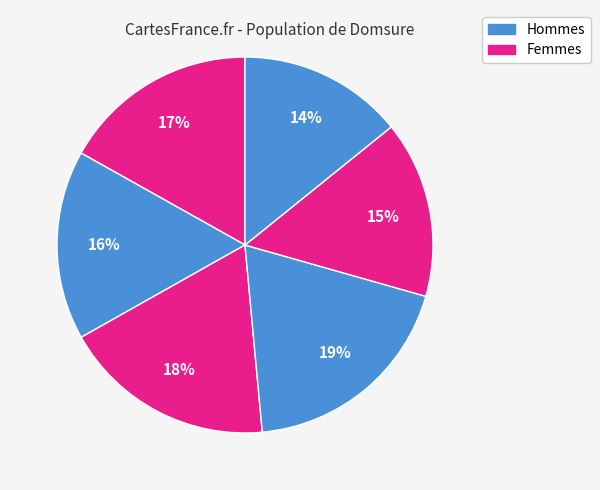

How many slices are in this pie chart?

6